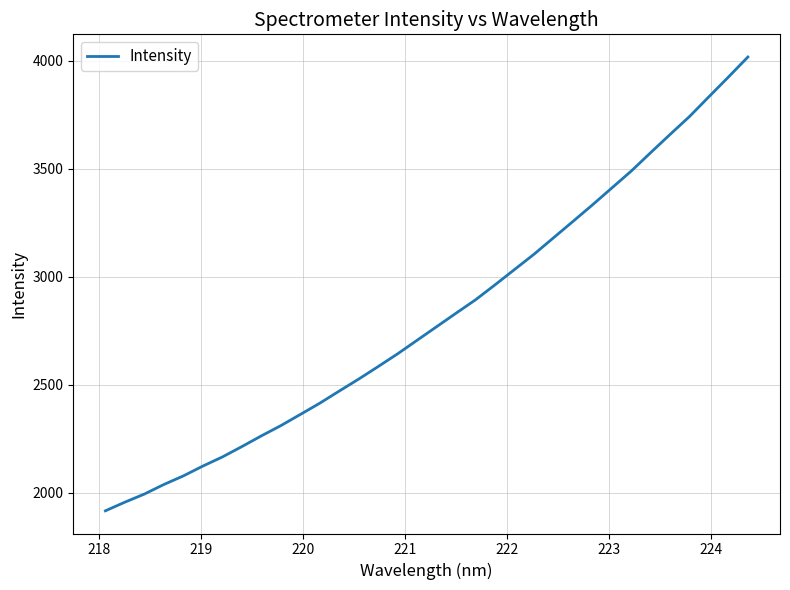

What is the greatest value displayed?

4016.4